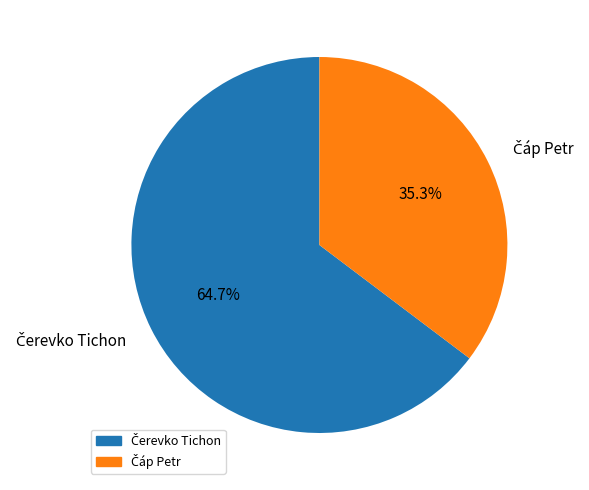

Is there a majority slice in this chart?

Yes